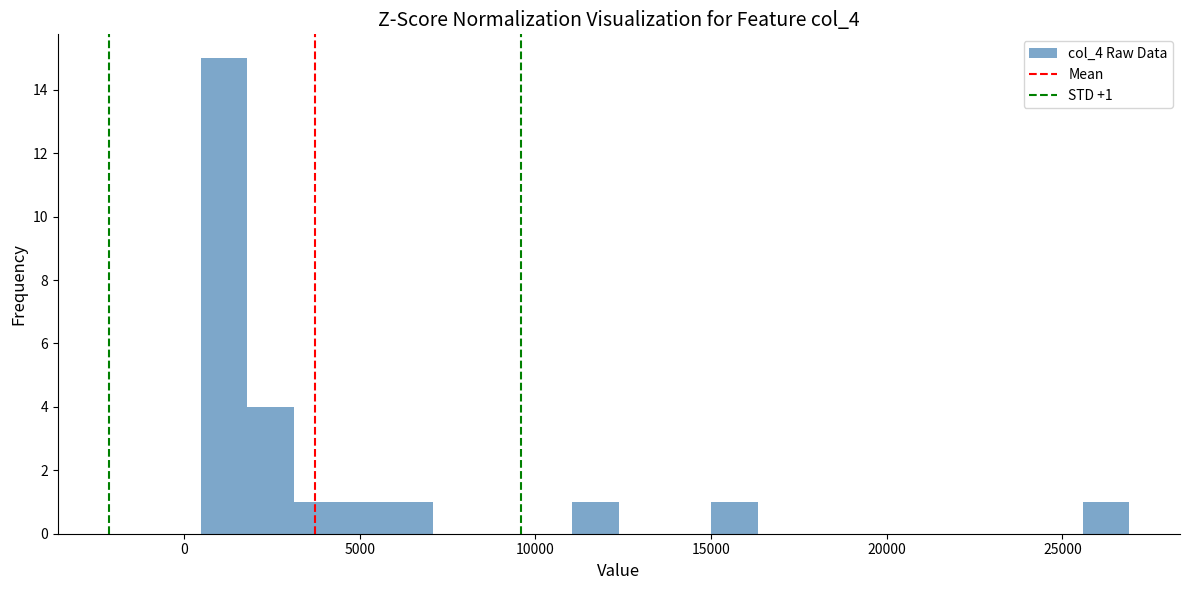

Around what value on the x-axis is the tallest bar? Give the approximate position of its centre, as read against the axis.

1000